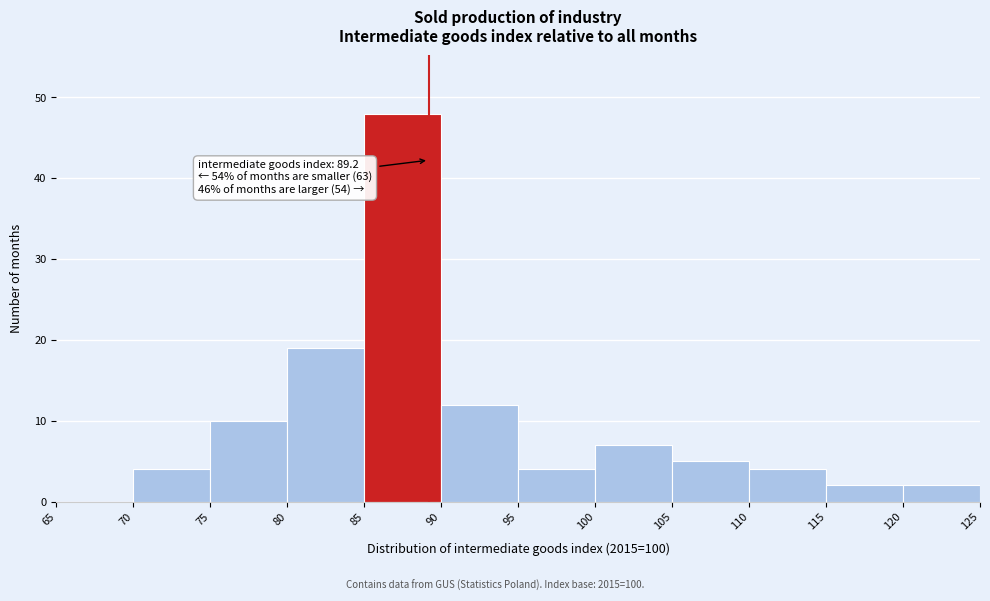

Over which range of the x-axis is the bar tallest?

85 to 90